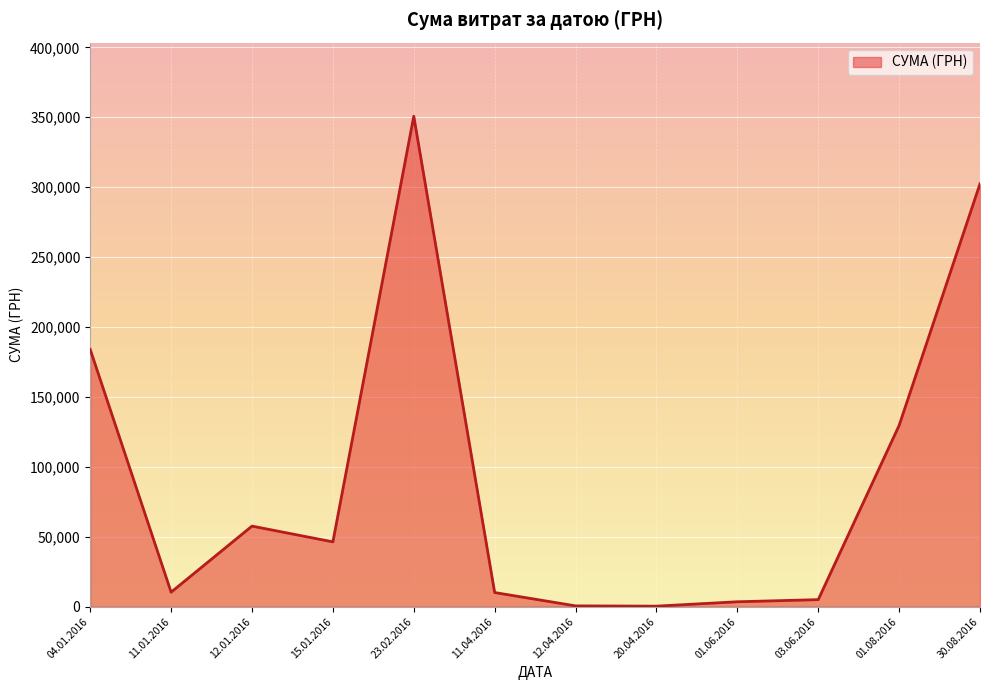

The value at 30.08.2016 is 88747.6. True or false?

False